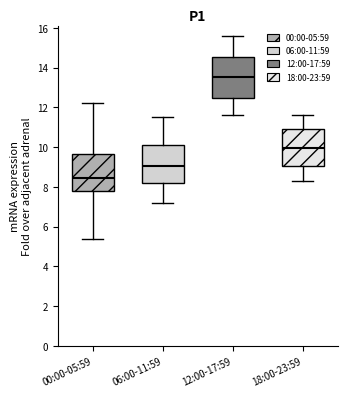

Reading left to right, read every box against the y-axis: the position of its median line, the range the box covers, and the ends of its whiskers. The values are not printed on the chart, so give them approximately, as read against the axis.

00:00-05:59: median 8.4, box 7.8 to 9.6, whiskers 5.4 to 12.2
06:00-11:59: median 9.0, box 8.2 to 10.2, whiskers 7.2 to 11.6
12:00-17:59: median 13.6, box 12.4 to 14.6, whiskers 11.6 to 15.6
18:00-23:59: median 10.0, box 9.0 to 11.0, whiskers 8.4 to 11.6